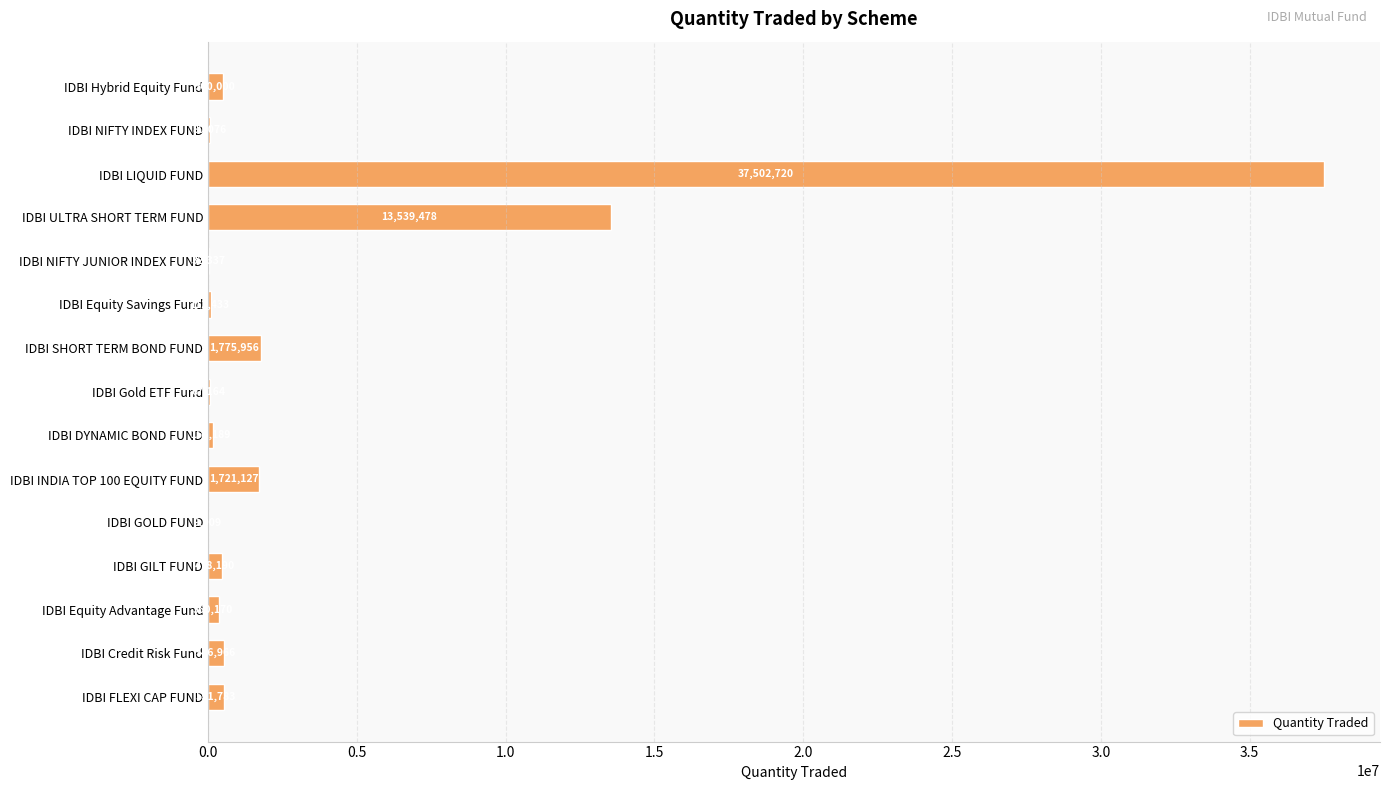

Which has a higher value, IDBI INDIA TOP 100 EQUITY FUND or IDBI LIQUID FUND?

IDBI LIQUID FUND